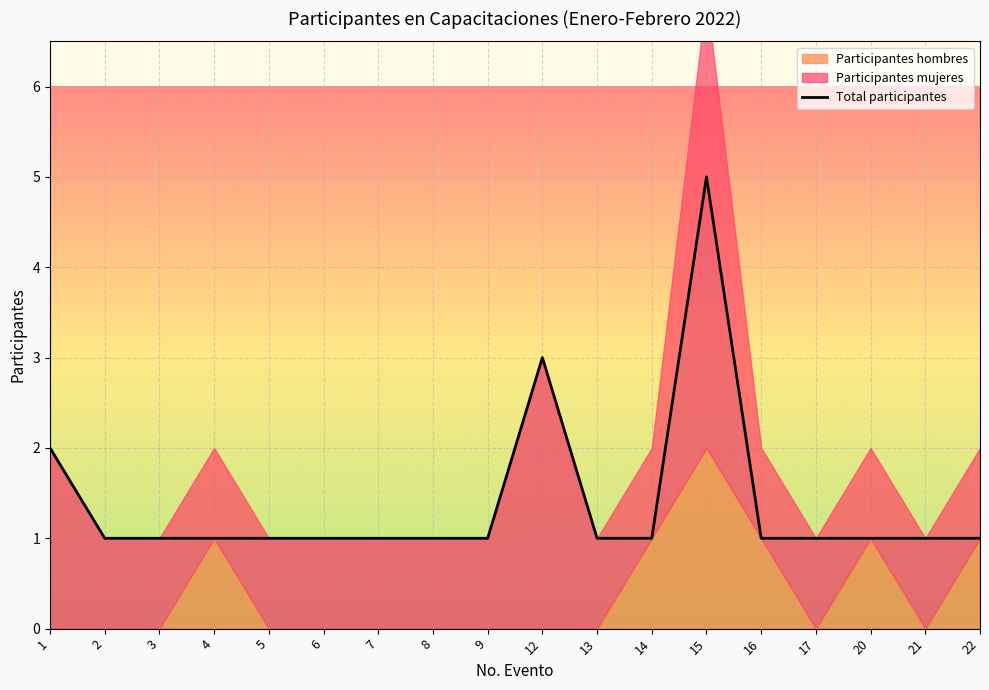

Which series has the largest total across all categories?

Participantes mujeres